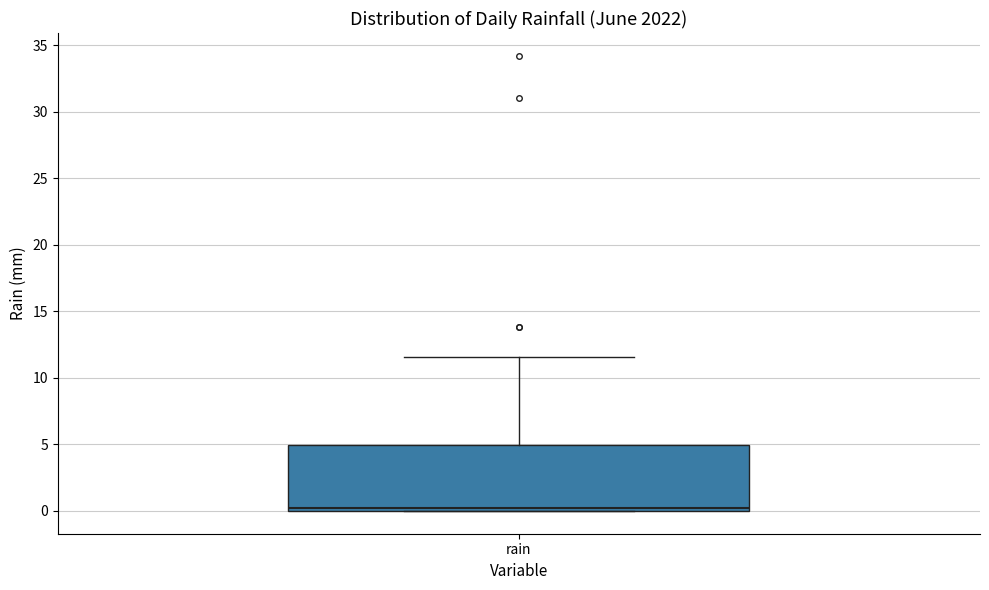

Transcribe this box plot: give where the median line is, the range the box spans, and where the two whiskers end, as read against the y-axis. The values are not printed on the chart, so give them approximately, as read against the axis.

median 0.0 (just above the box's lower edge), box 0.0 to 5.0, whiskers 0.0 to 11.5